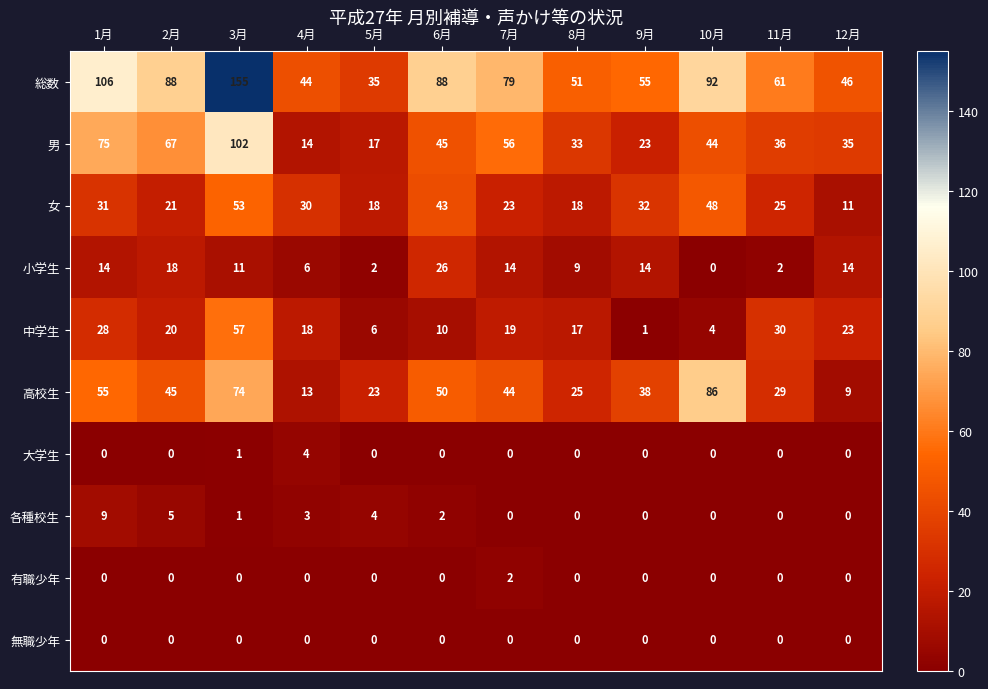

Rank the series by their maximum value, from lowest to highest.

無職少年, 有職少年, 大学生, 各種校生, 小学生, 女, 中学生, 高校生, 男, 総数